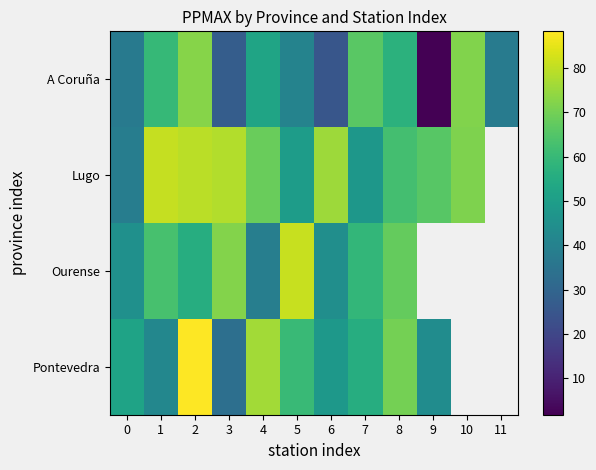

Which category has the highest value across all series?

2